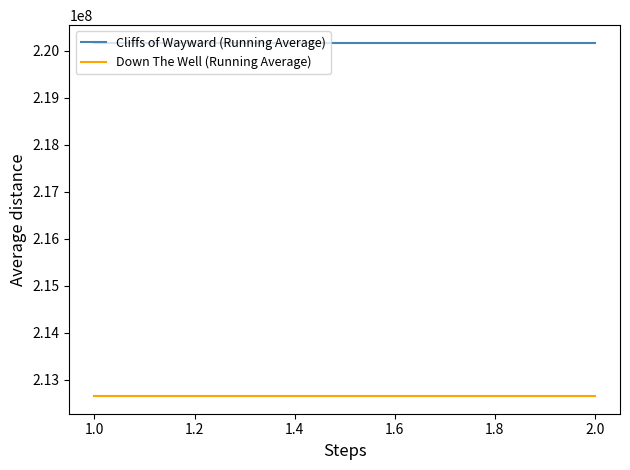

What is the sum of all Cliffs of Wayward (Running Average) values?

440333098